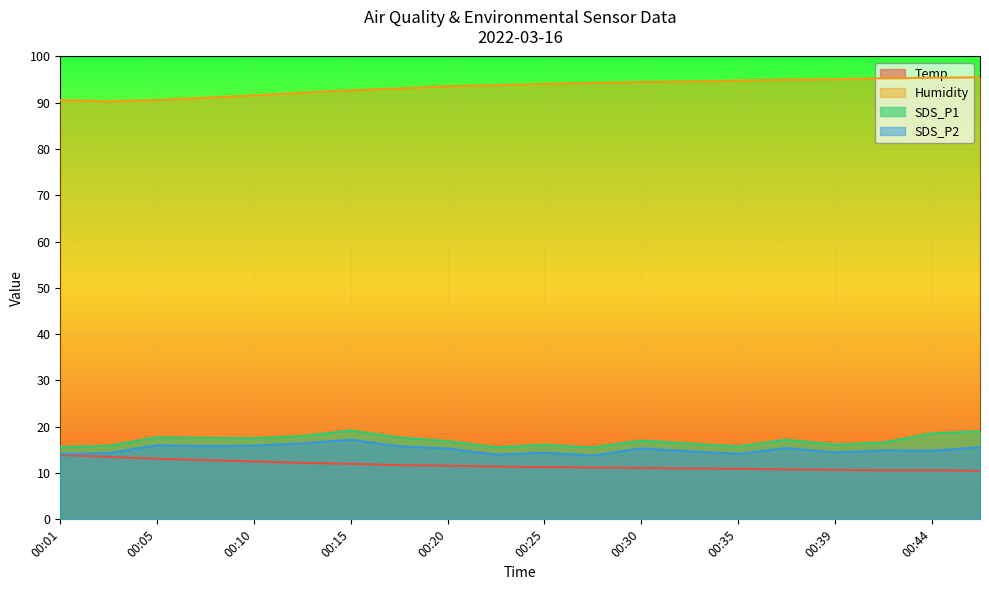

At how many categories does at least one series exceed 87?

20